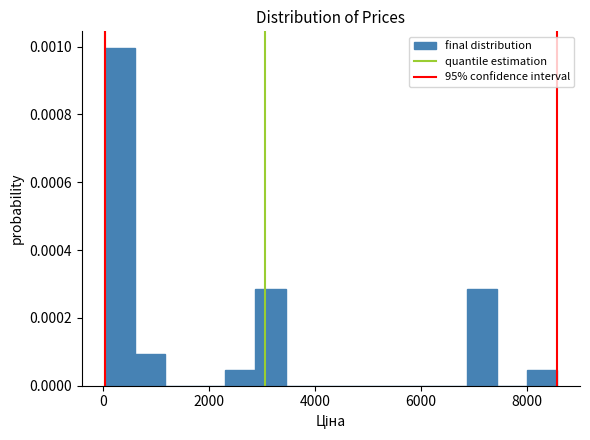

Read against the x-axis, roughly where is the centre of the tallest bar?

400